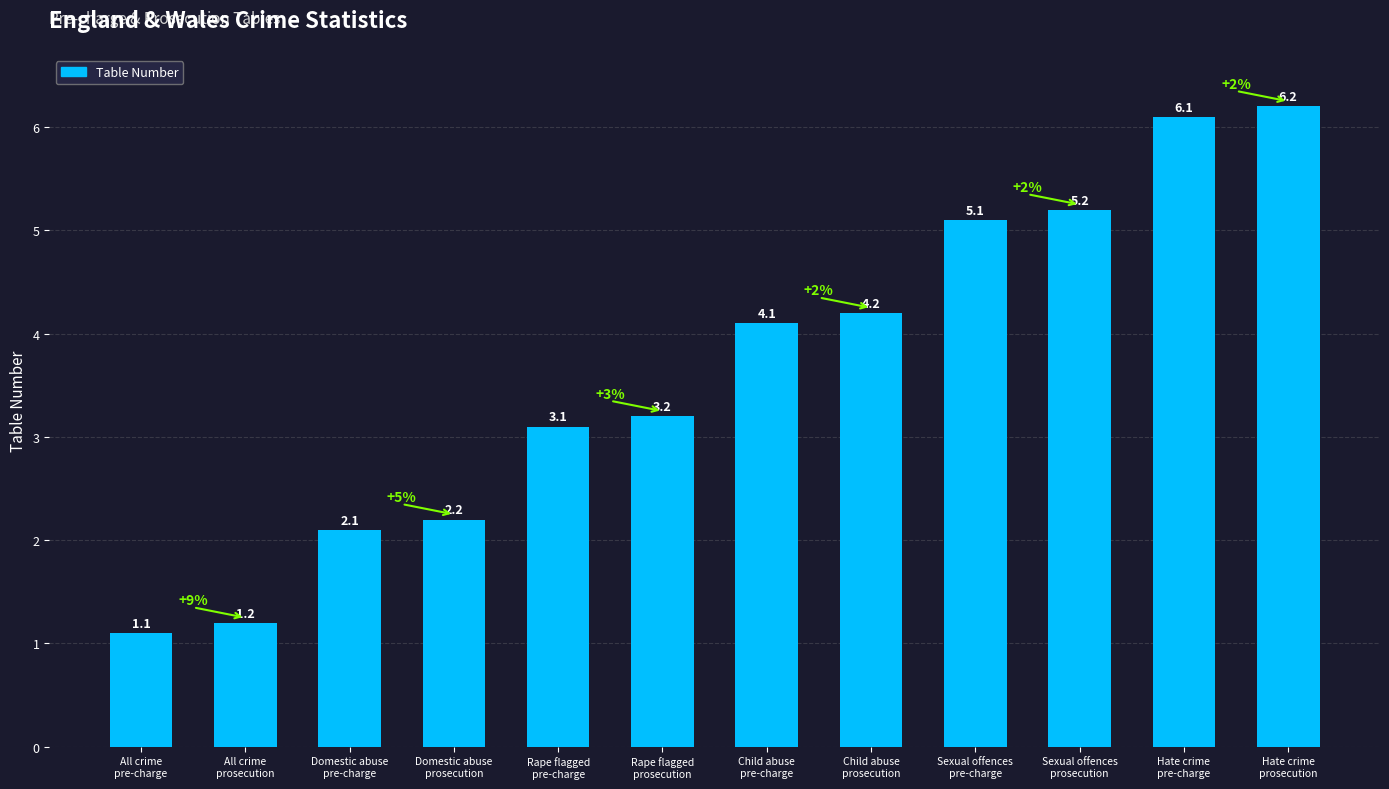

Is it true that the value at Child abuse
pre-charge is 6.5?

False